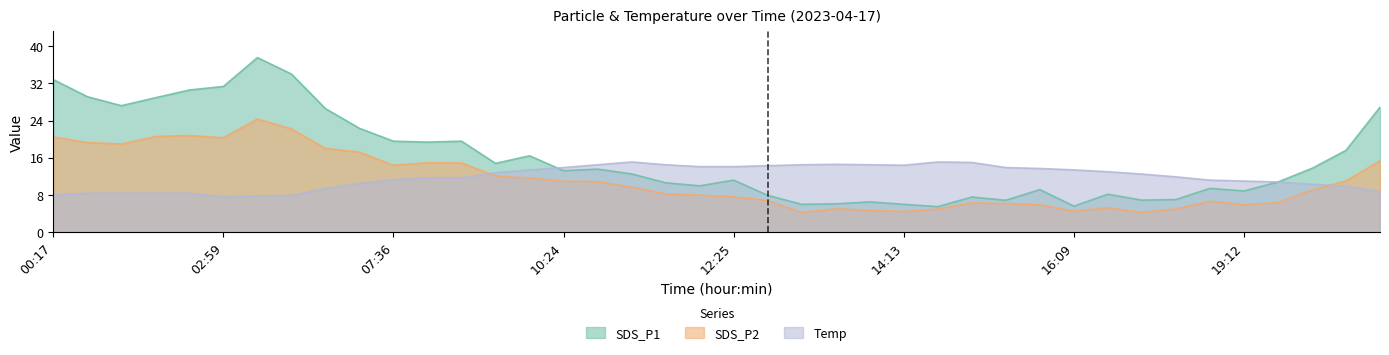

What position from the left is 13:17?

23